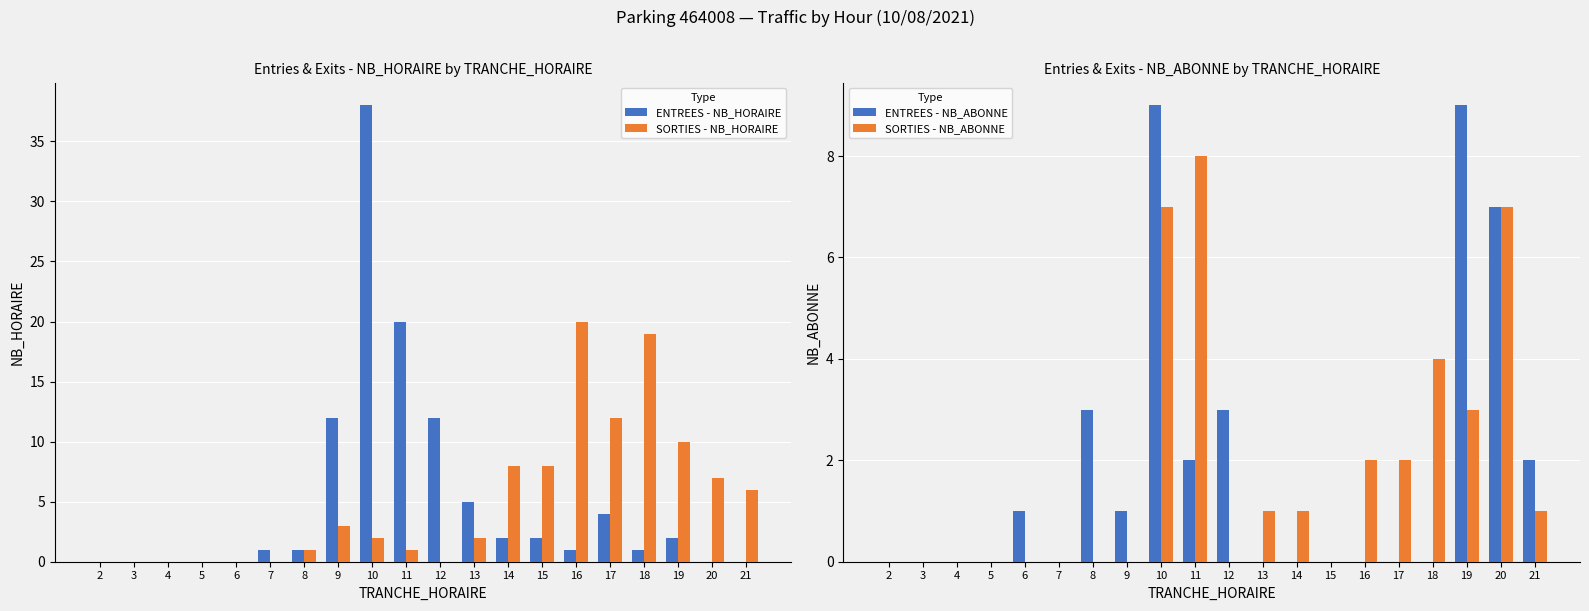

Which category has the lowest value across all series?

2